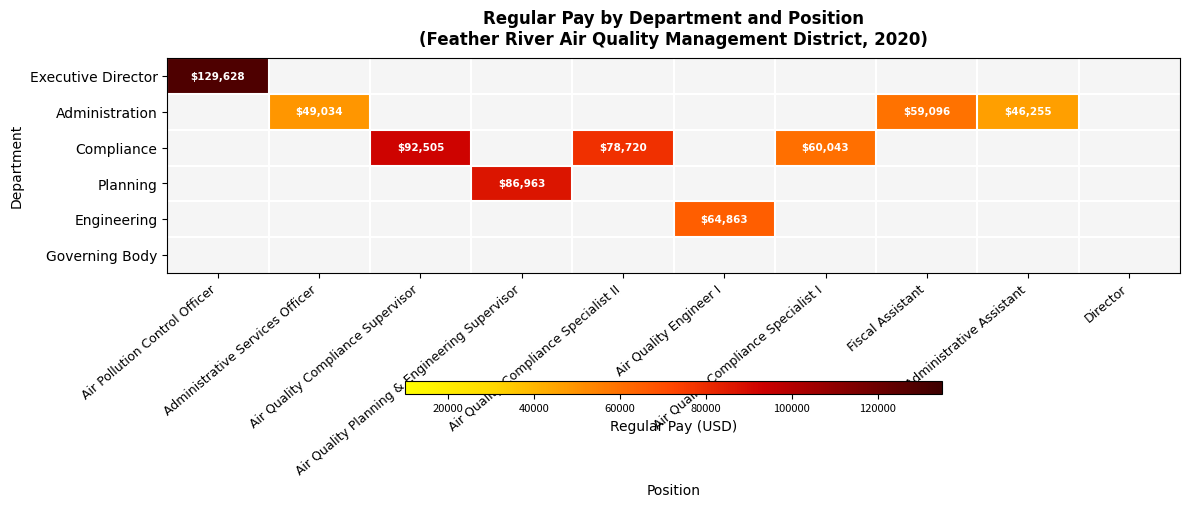

How many positive values does the Executive Director series have?

1